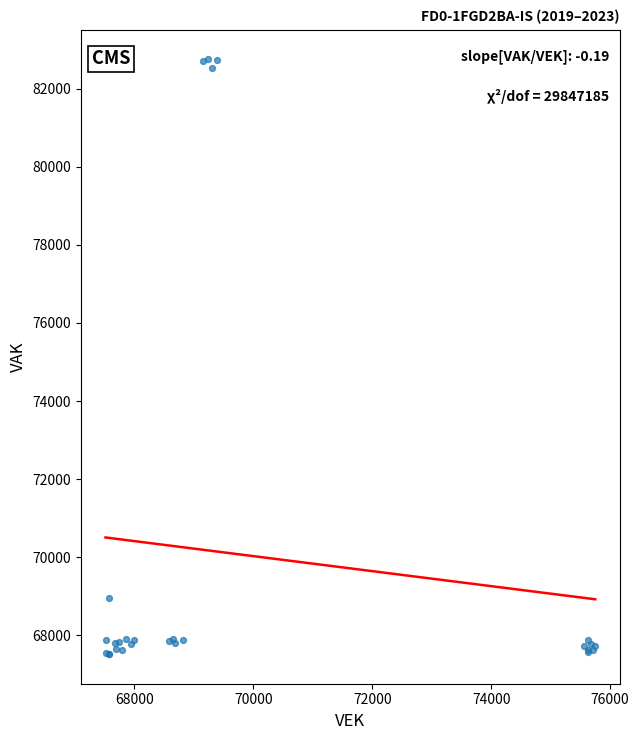

What Y value in the scatter plot is closest to 75135?

68966.2